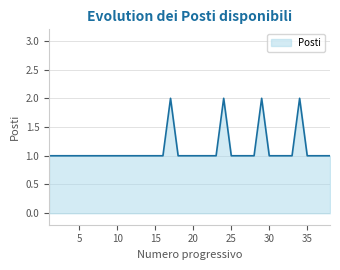

Reading right to left, extract all data points from this chart.

1	1	1	1	2	1	1	1	1	2	1	1	1	1	2	1	1	1	1	1	1	2	1	1	1	1	1	1	1	1	1	1	1	1	1	1	1	1